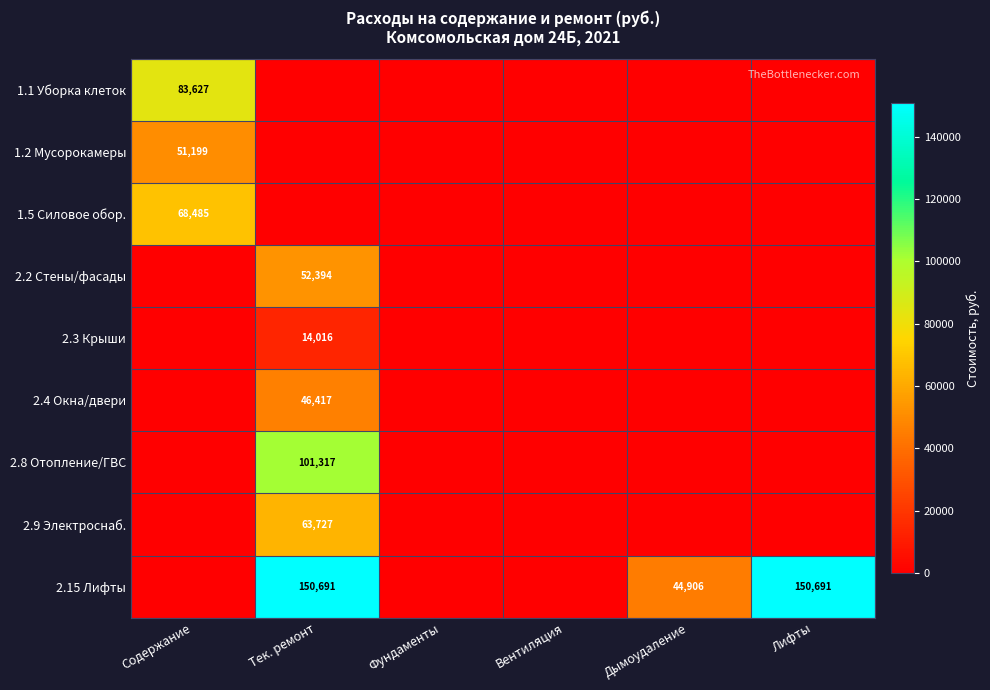

Is it true that 1.1 Уборка клеток equals 26369 at Содержание?

False